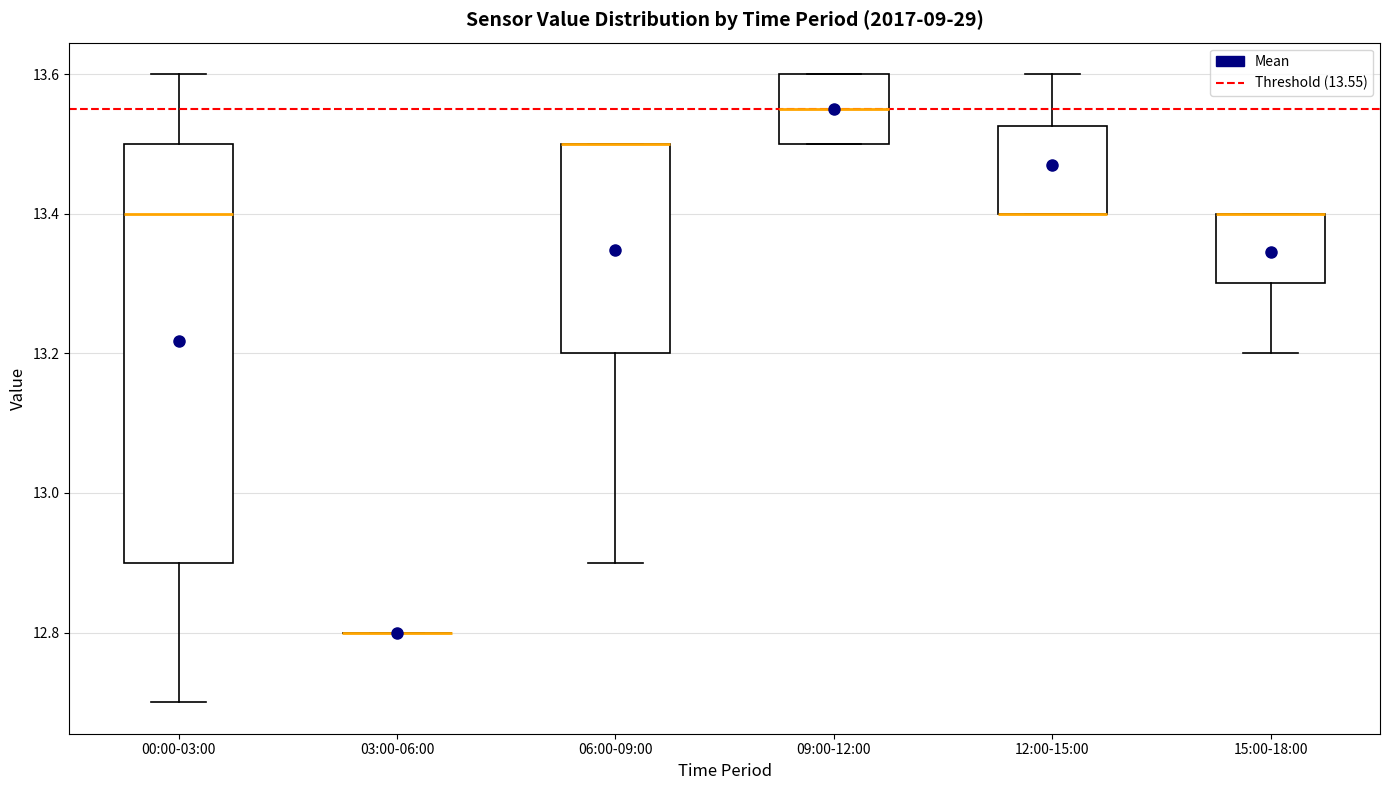

Reading left to right, read every box against the y-axis: the position of its median line, the range the box covers, and the ends of its whiskers. The values are not printed on the chart, so give them approximately, as read against the axis.

00:00-03:00: median 13.40, box 12.90 to 13.50, whiskers 12.70 to 13.60
03:00-06:00: box collapsed to a line at 12.80, whiskers 12.80 to 12.80
06:00-09:00: median 13.50 (drawn on the box's upper edge), box 13.20 to 13.50, whiskers 12.90 to 13.50
09:00-12:00: median 13.56, box 13.50 to 13.60, whiskers 13.50 to 13.60
12:00-15:00: median 13.40 (drawn on the box's lower edge), box 13.40 to 13.52, whiskers 13.40 to 13.60
15:00-18:00: median 13.40 (drawn on the box's upper edge), box 13.30 to 13.40, whiskers 13.20 to 13.40